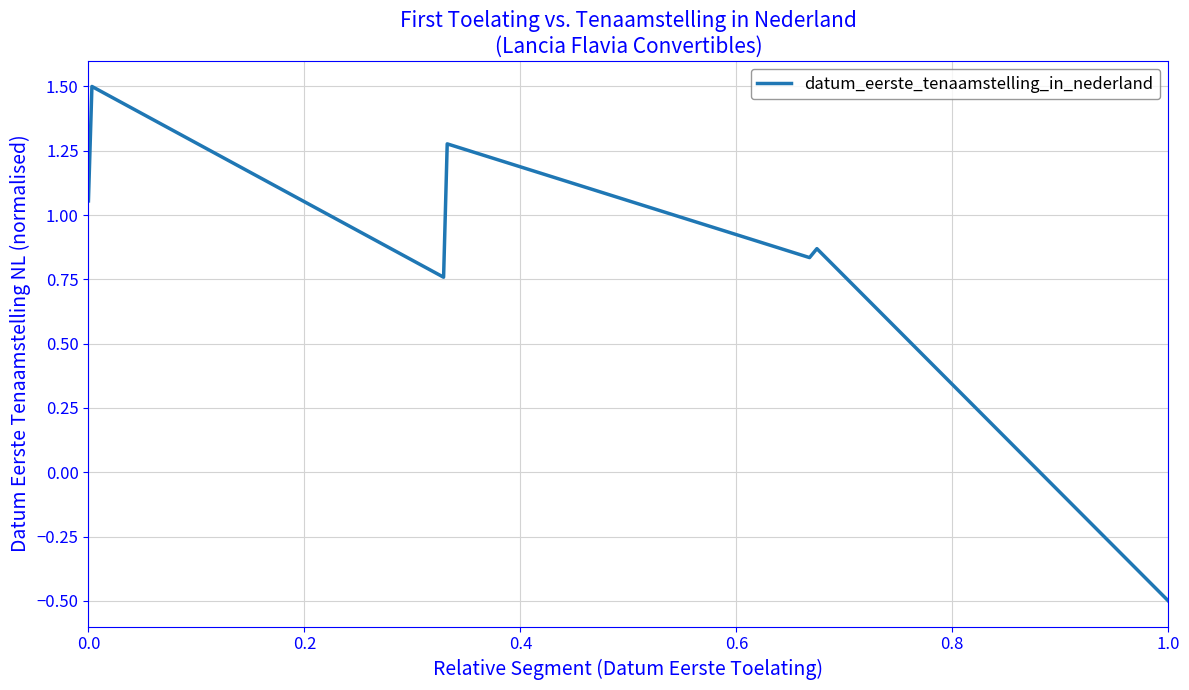

What is the difference between the maximum and minimum values?

2.0